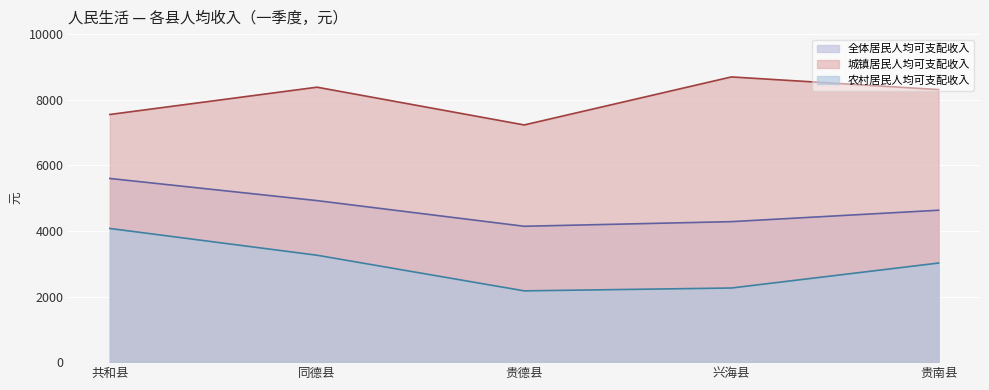

What is the sum of all 农村居民人均可支配收入 values?

14788